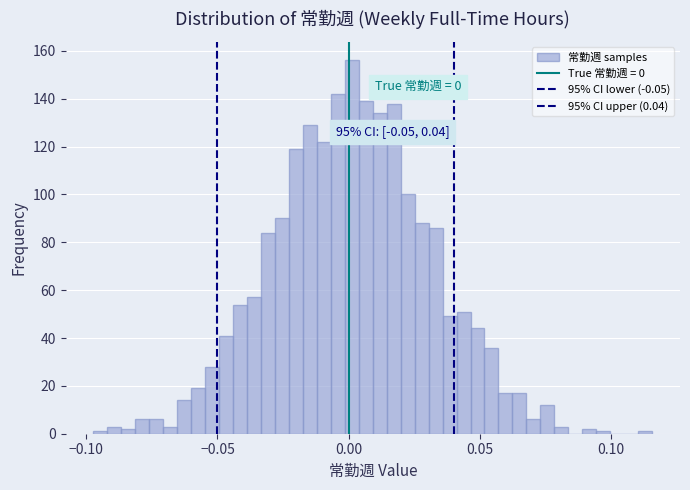

Around what value on the x-axis is the tallest bar? Give the approximate position of its centre, as read against the axis.

0.000